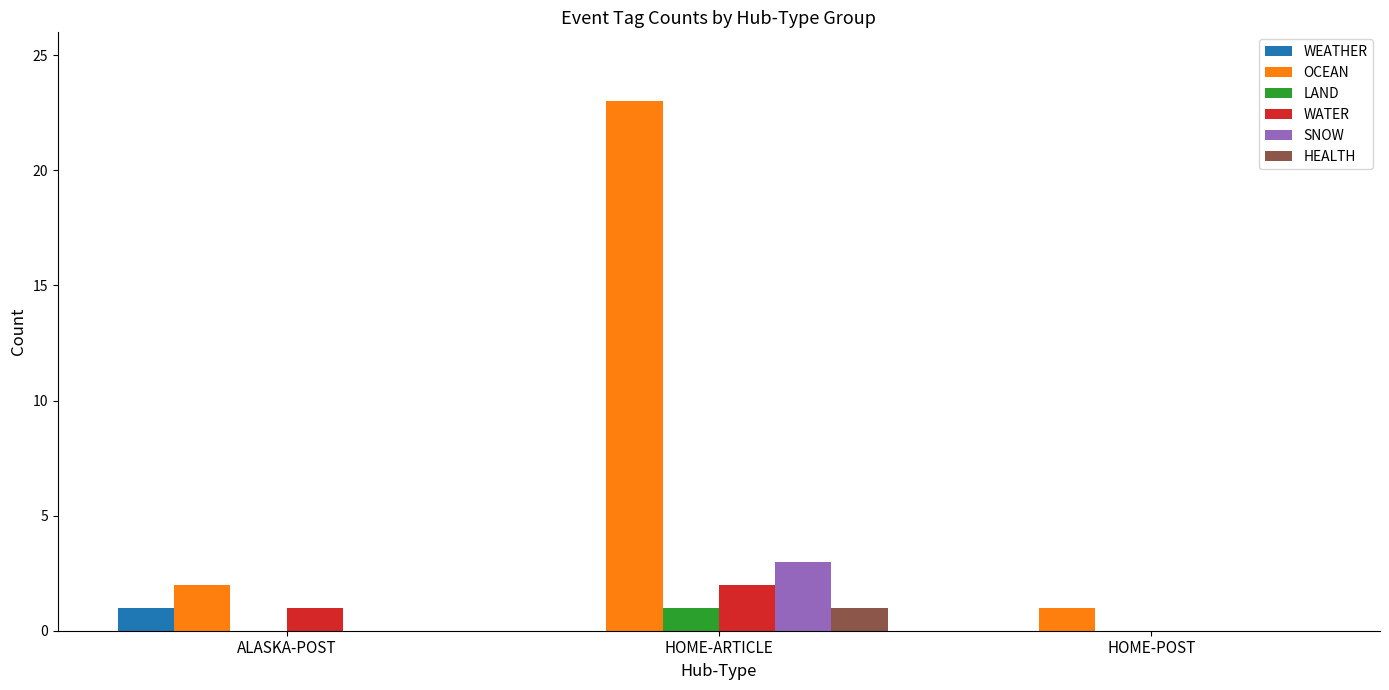

What is the sum of the SNOW values at HOME-ARTICLE and ALASKA-POST?

3